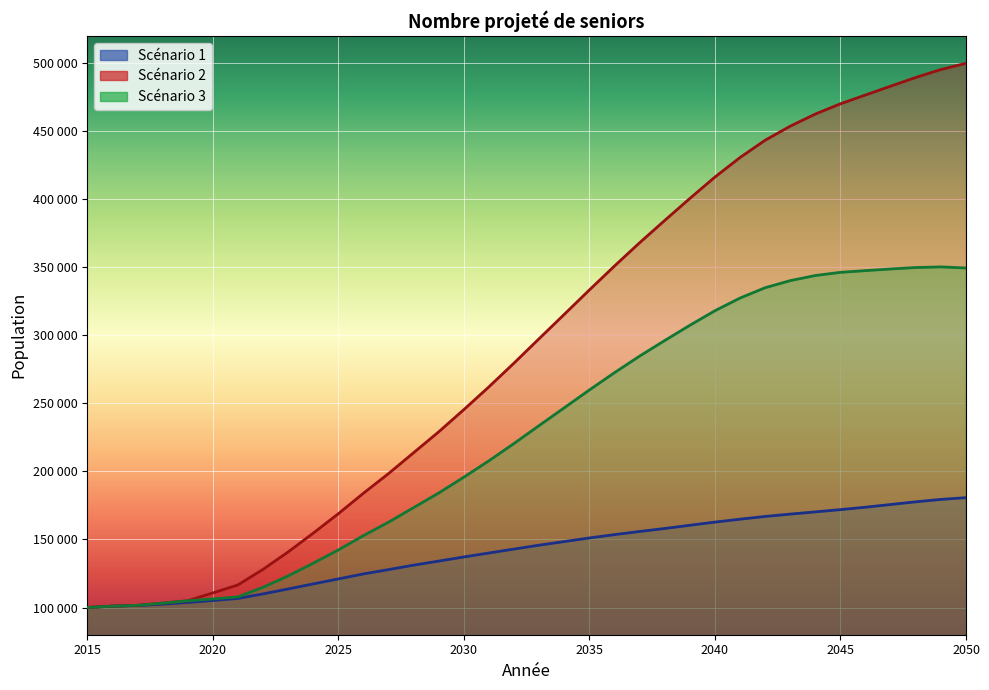

How many values in the Scénario 2 series are below 297533?

18